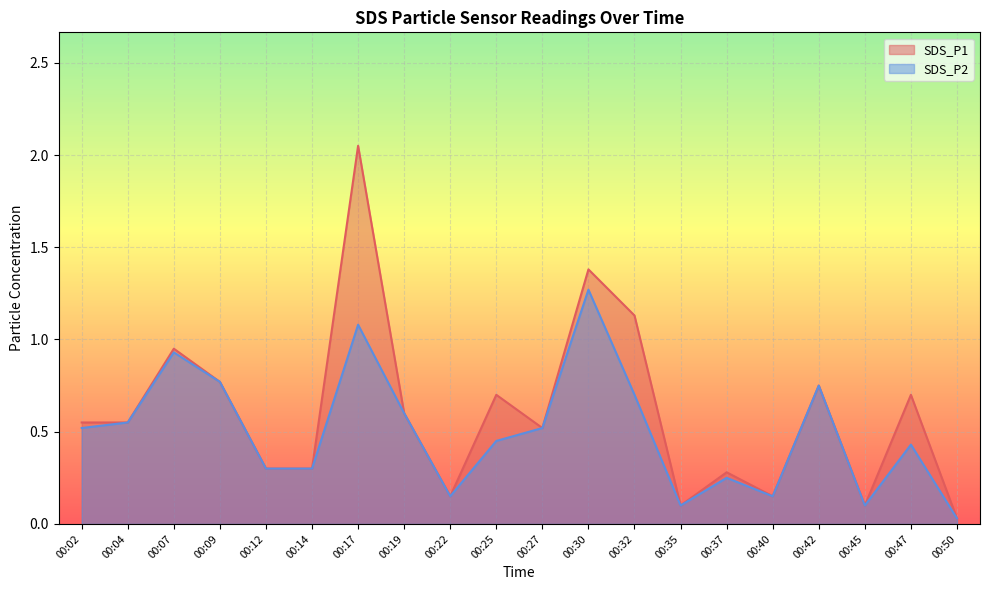

At which label is SDS_P1 closest to 1?

00:07